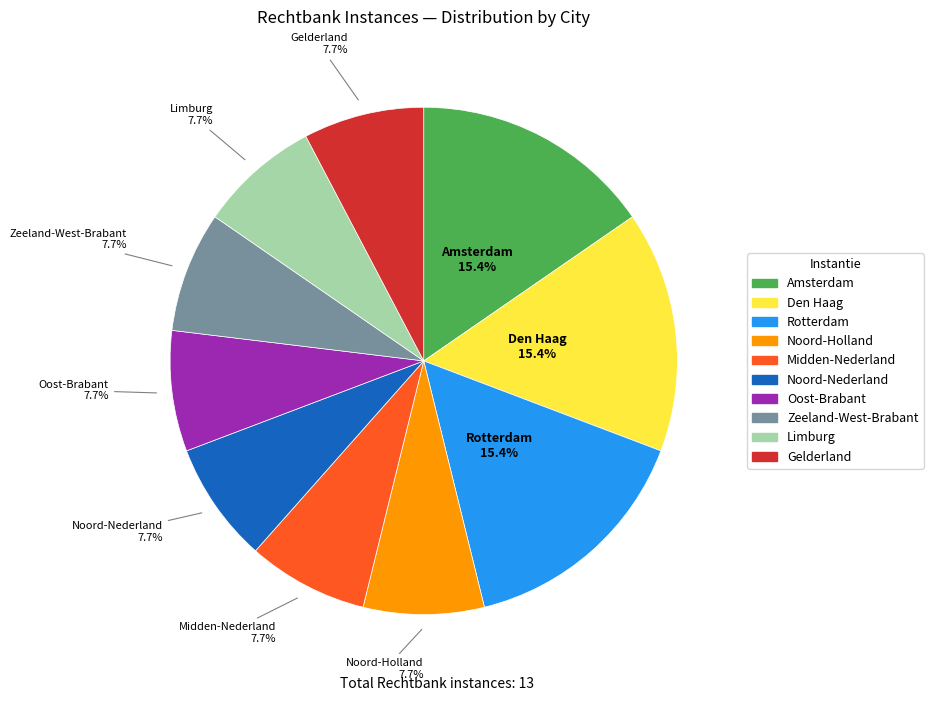

What portion of the pie excludes Amsterdam?

84.6%